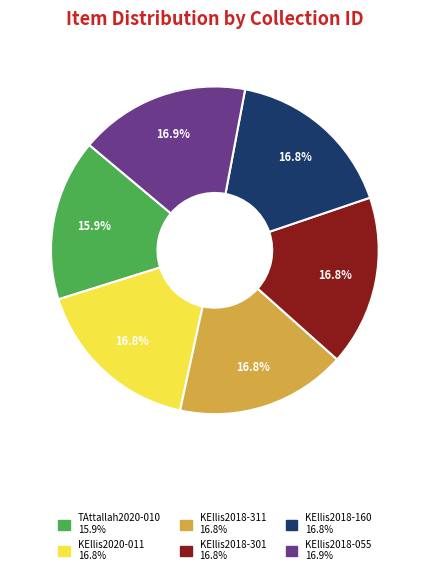

True or false: KEllis2020-011 accounts for 25% of the total.

False